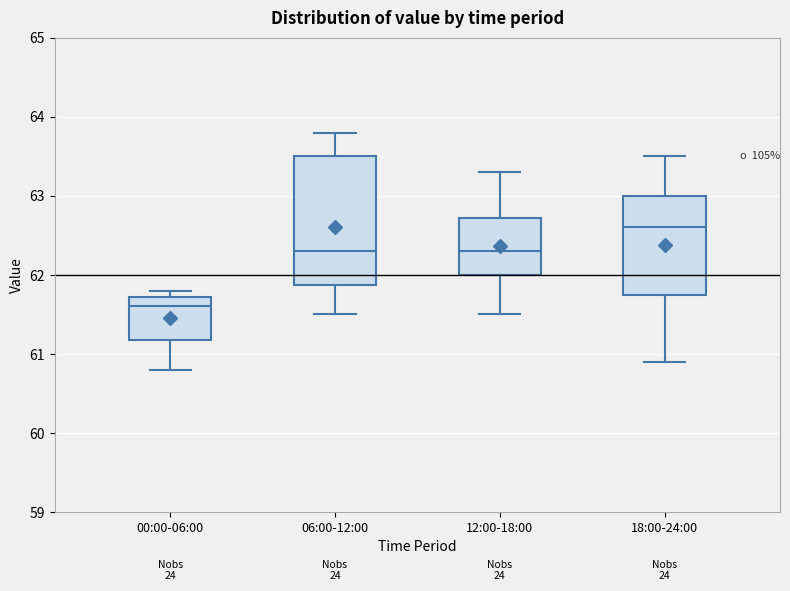

Which box is the tallest, from its lower edge to its upper edge?

06:00-12:00